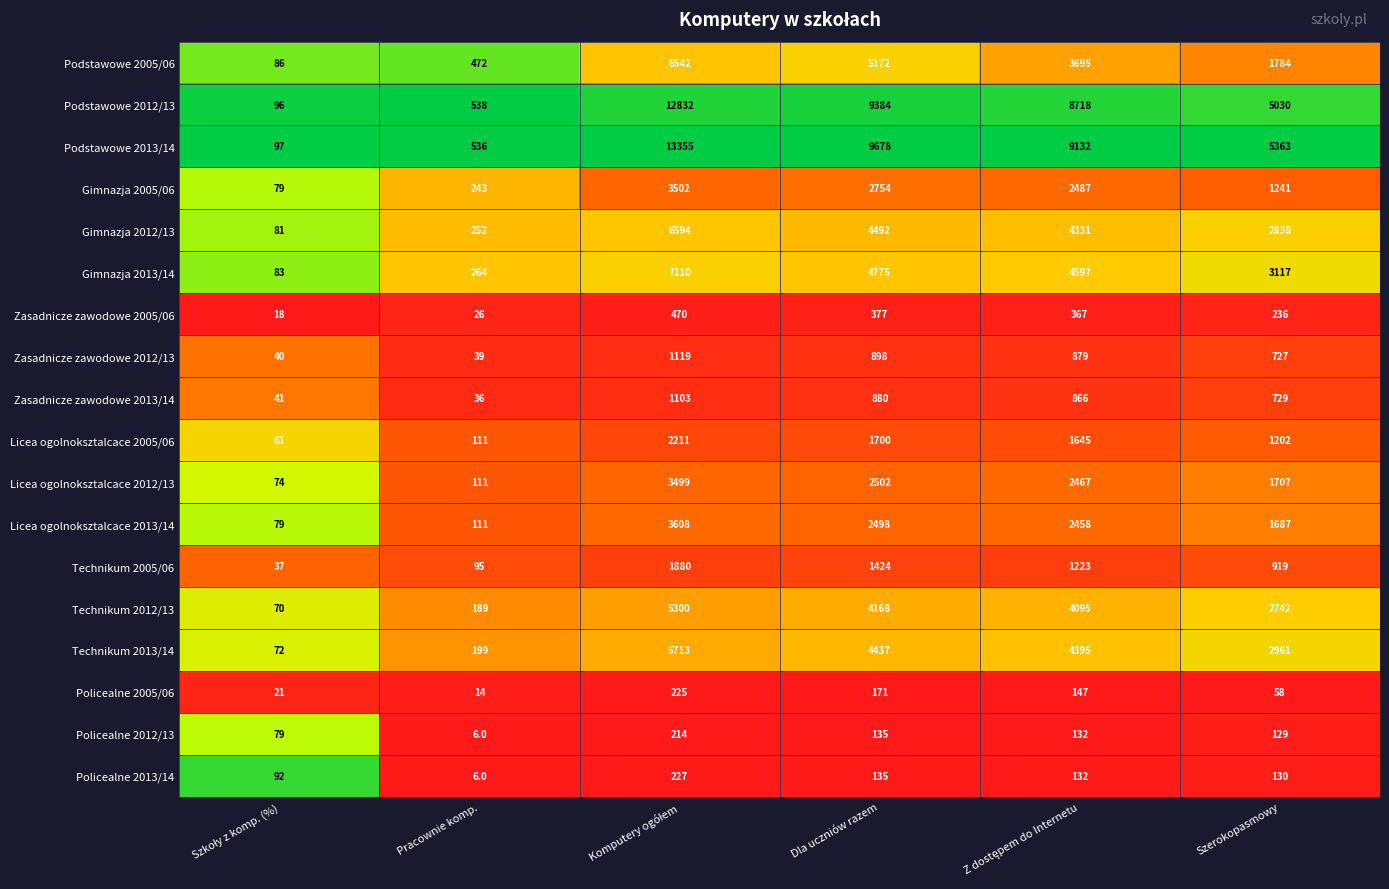

At which label is Zasadnicze zawodowe 2013/14 closest to 569?

Szerokopasmowy